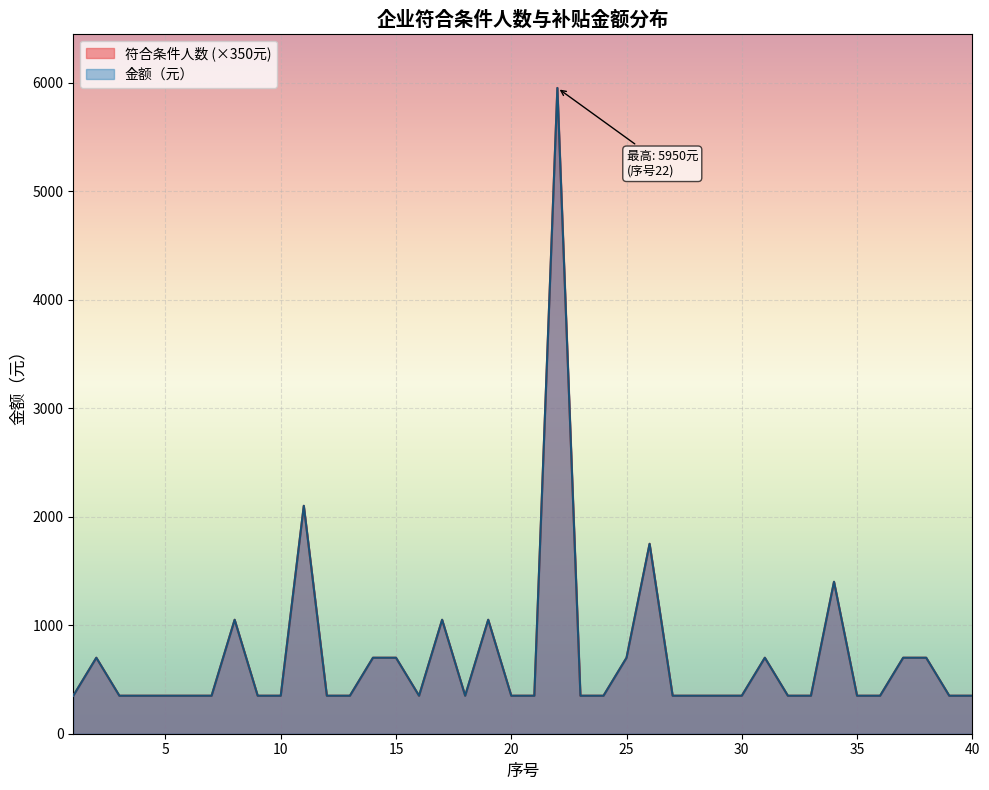

Is the value of 金额（元） at 32 greater than the value of 符合条件人数 at 36?

No